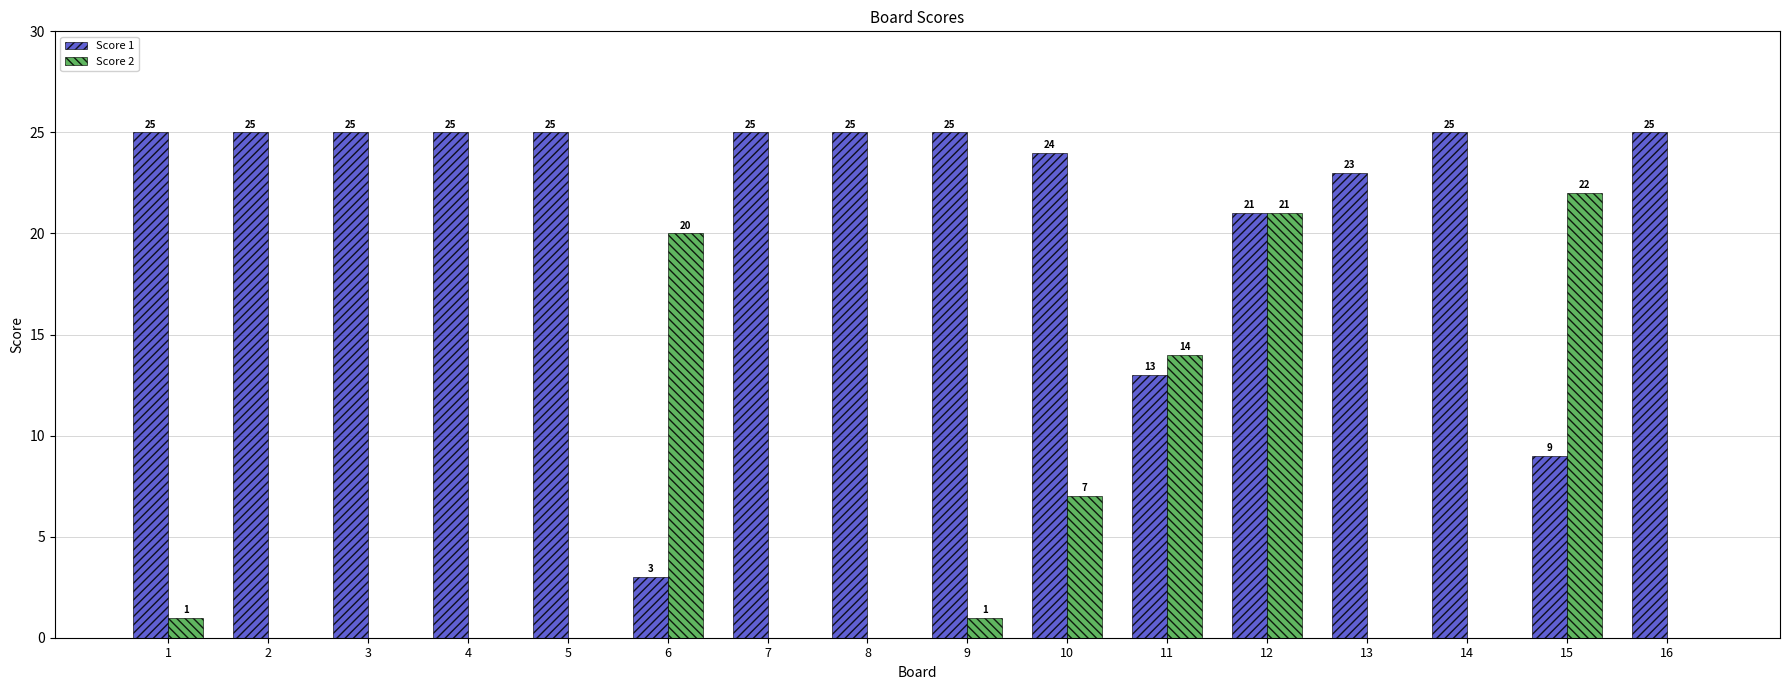

What is the maximum value shown in the chart?

25